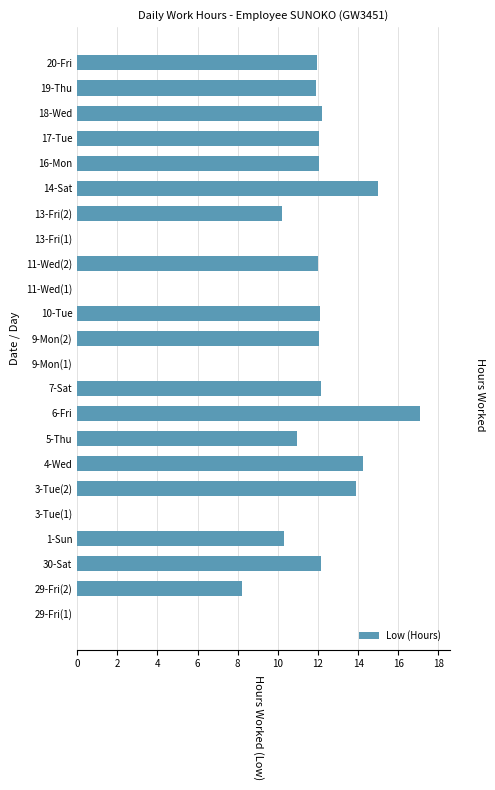

What is the change in value from 3-Tue(1) to 5-Thu?

+11.0